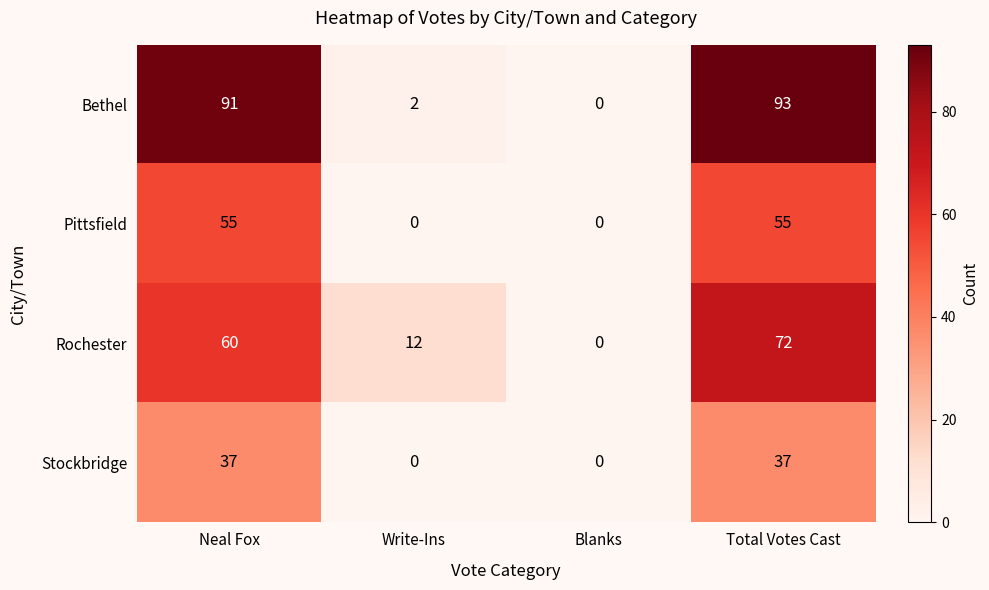

Between Write-Ins and Blanks, which series saw the biggest shift?

Rochester